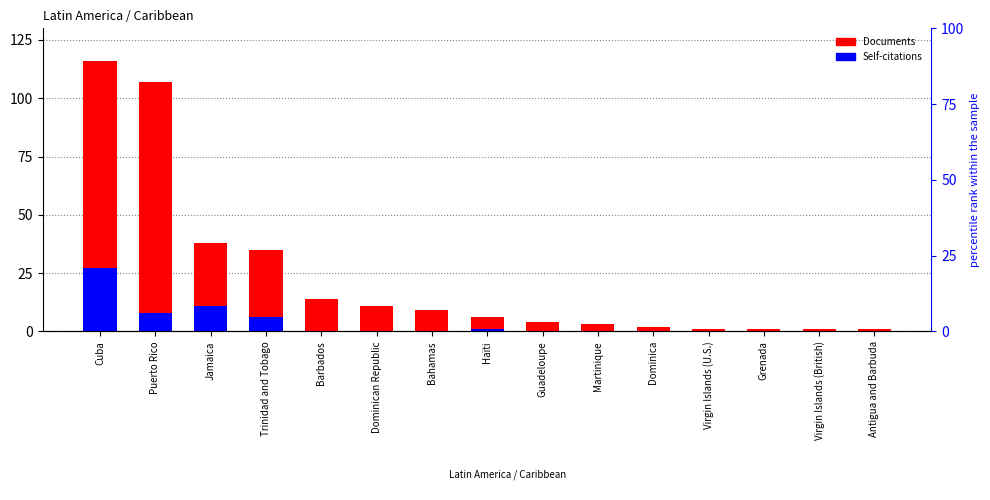

Which series has the widest spread of values?

Documents